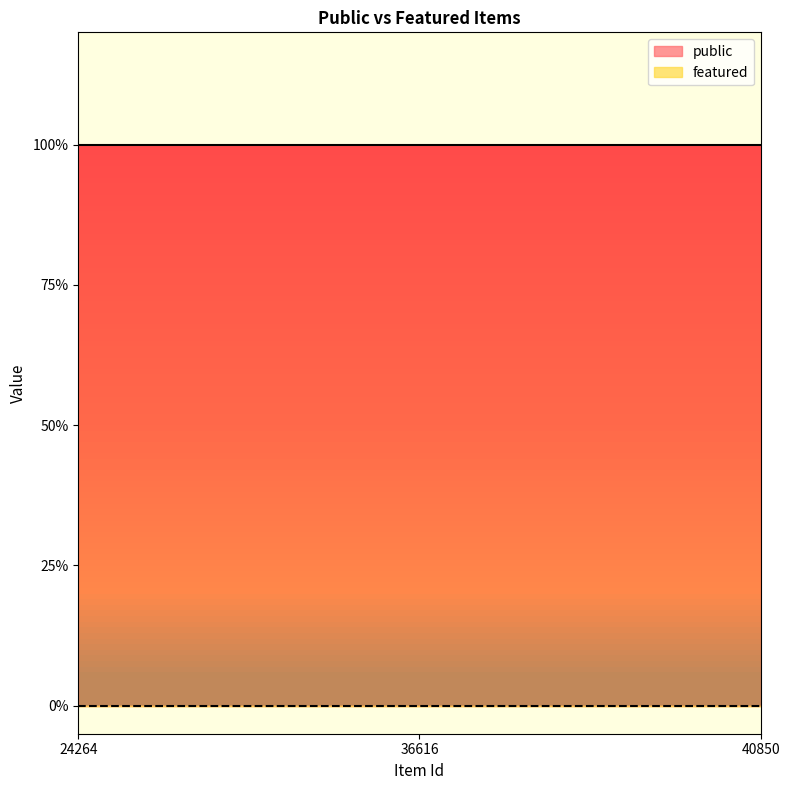

The public series shows 1 at 40850. True or false?

True